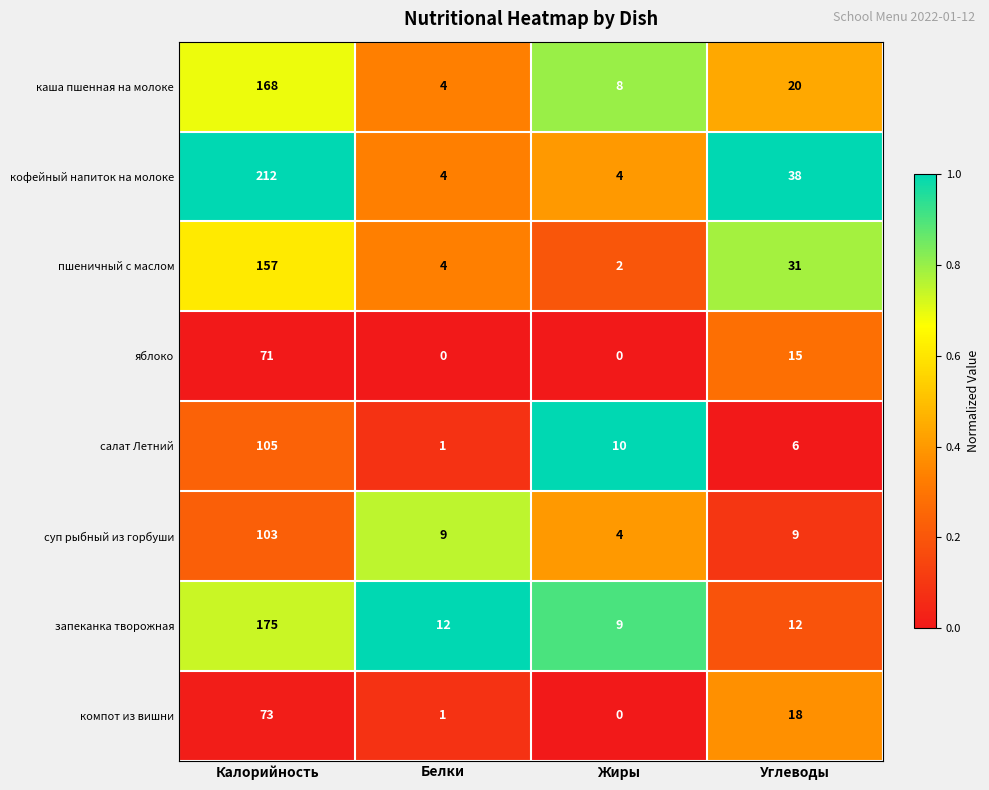

Rank the series at Углеводы from highest to lowest value.

кофейный напиток на молоке, пшеничный с маслом, каша пшенная на молоке, компот из вишни, яблоко, запеканка творожная, суп рыбный из горбуши, салат Летний